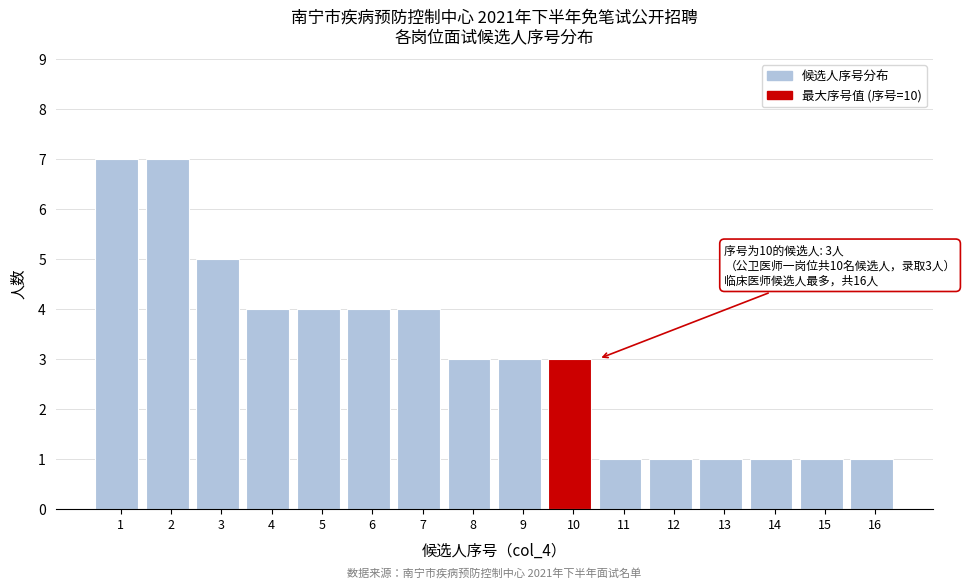

Reading left to right, extract all data points from this chart.

1=7	2=7	3=5	4=4	5=4	6=4	7=4	8=3	9=3	10=3	11=1	12=1	13=1	14=1	15=1	16=1